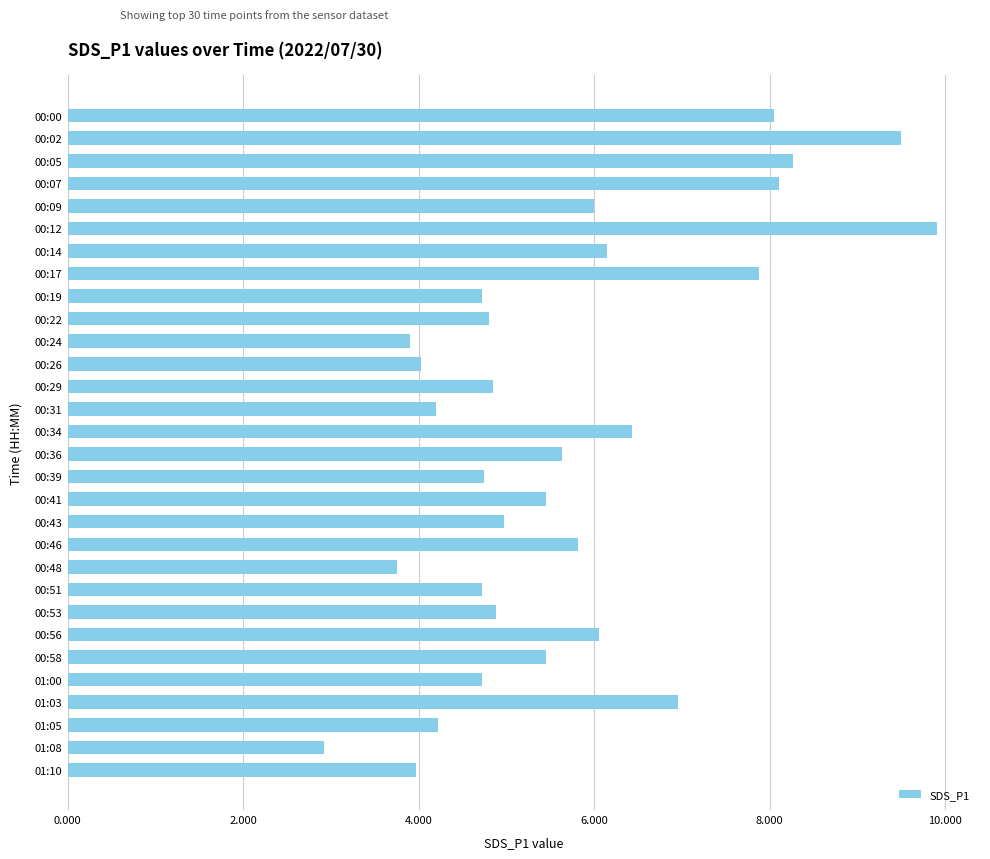

What is the difference between the maximum and minimum values?

7.0